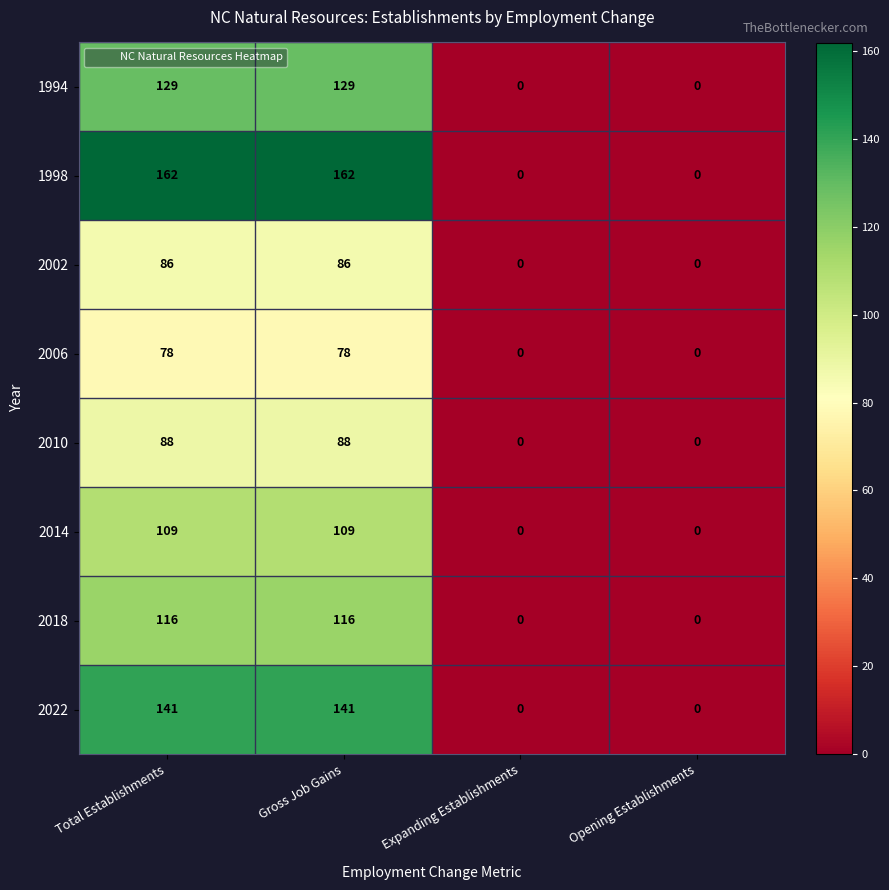

What is the greatest value displayed?

162